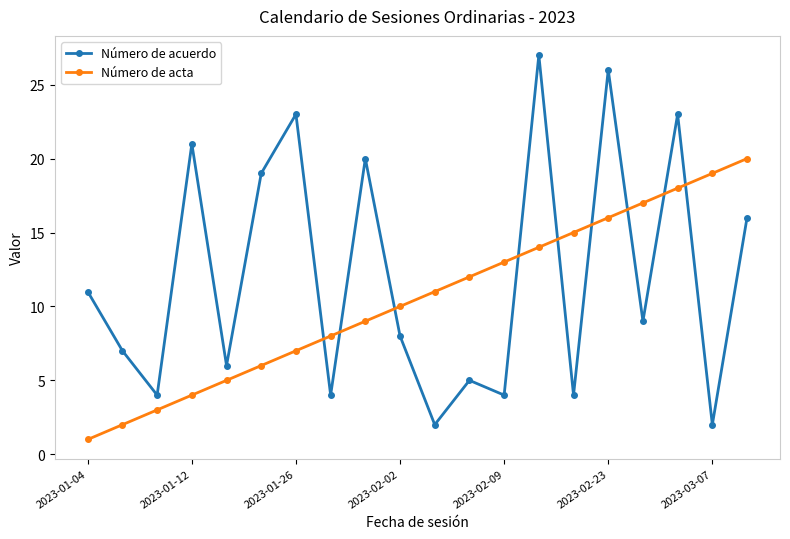

How many interior local peaks does the Número de acuerdo series have?

7